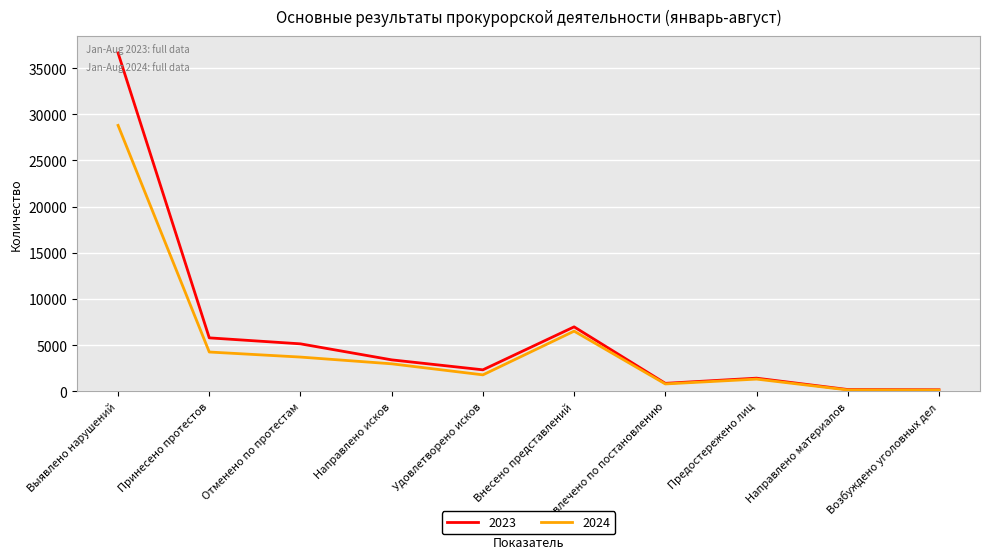

How many interior local peaks does the 2024 series have?

2